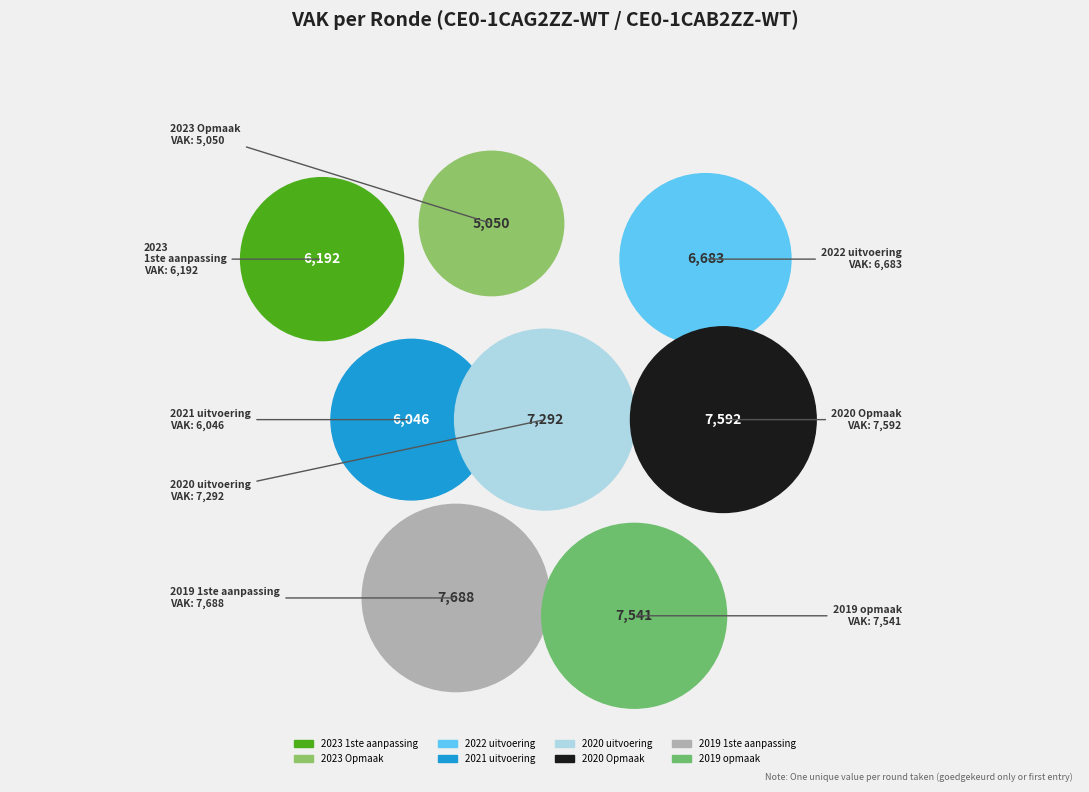

How many slices are in this pie chart?

8